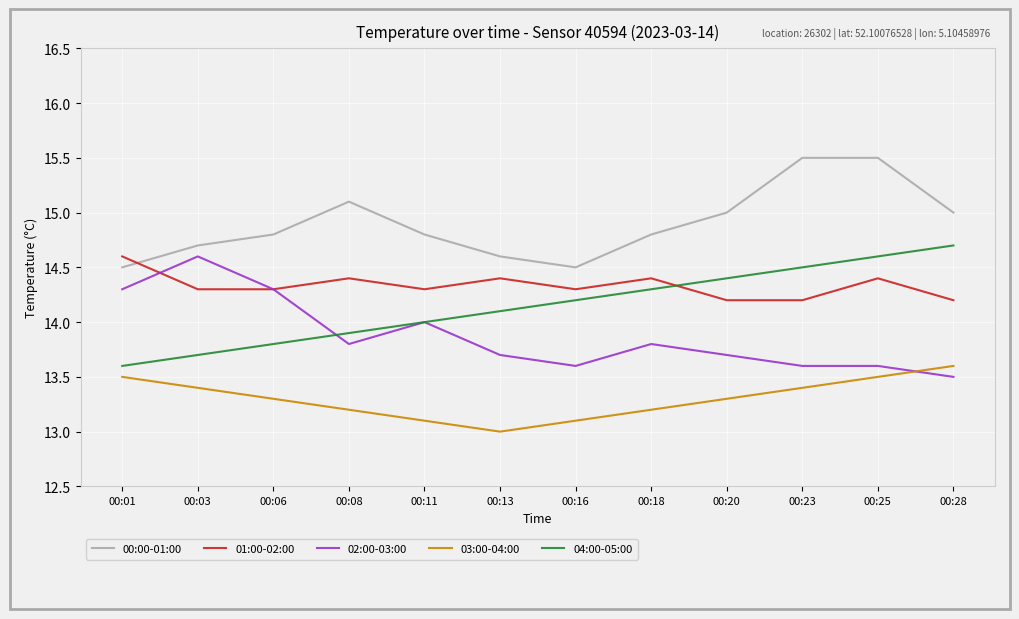

What are all the series names shown in the legend?

00:00-01:00, 01:00-02:00, 02:00-03:00, 03:00-04:00, 04:00-05:00